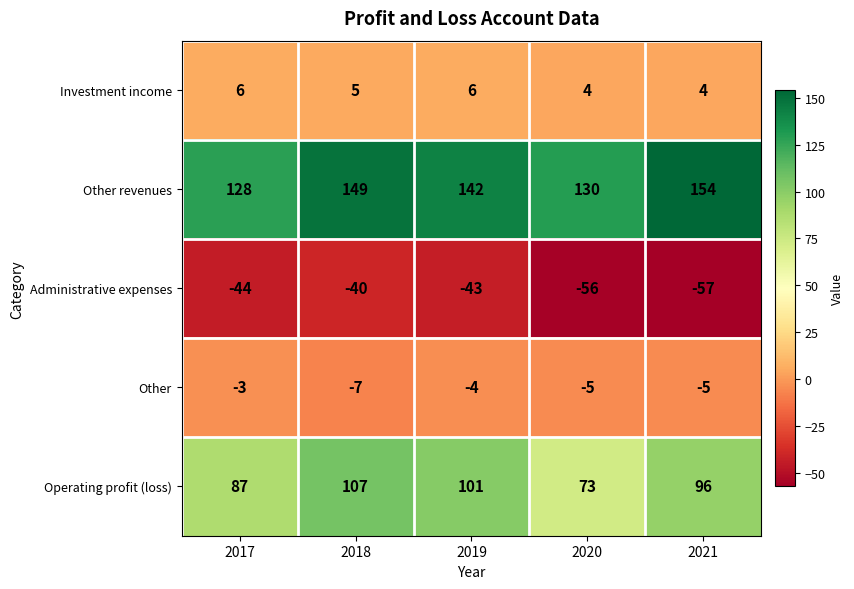

At which category is the sum across all series the highest?

2018